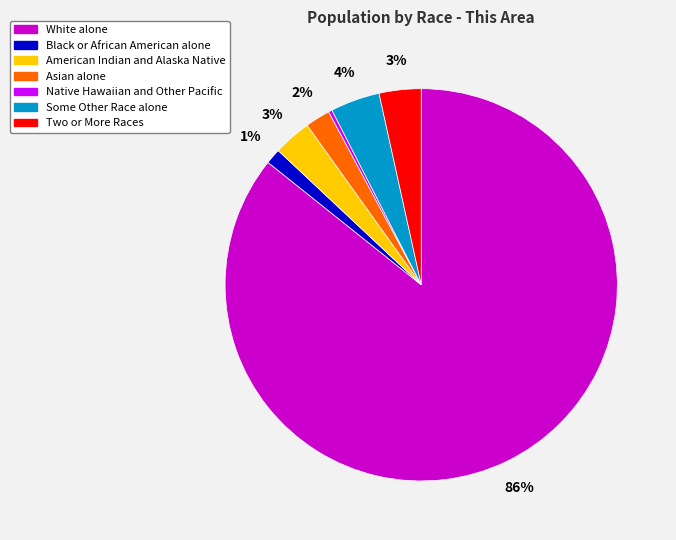

Count the number of slices in the pie.

7